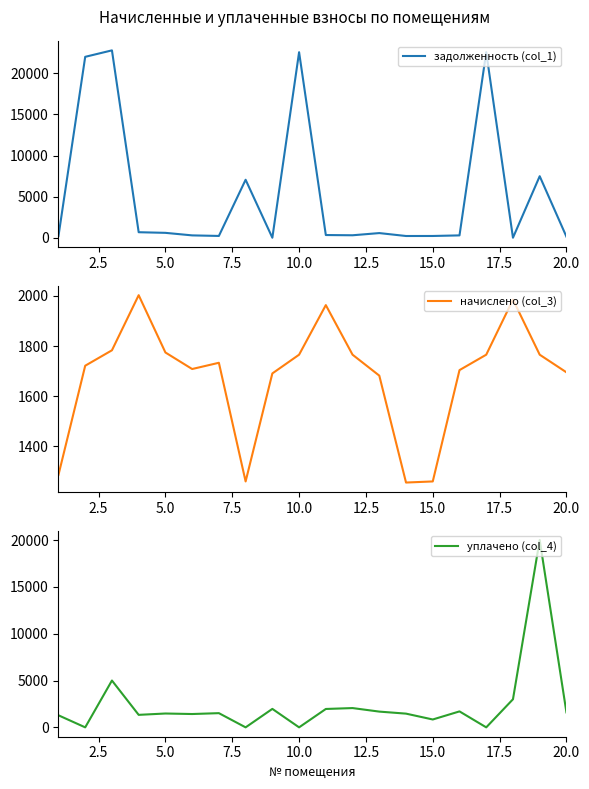

What is the lowest value of the начислено (col_3) series?

1256.1